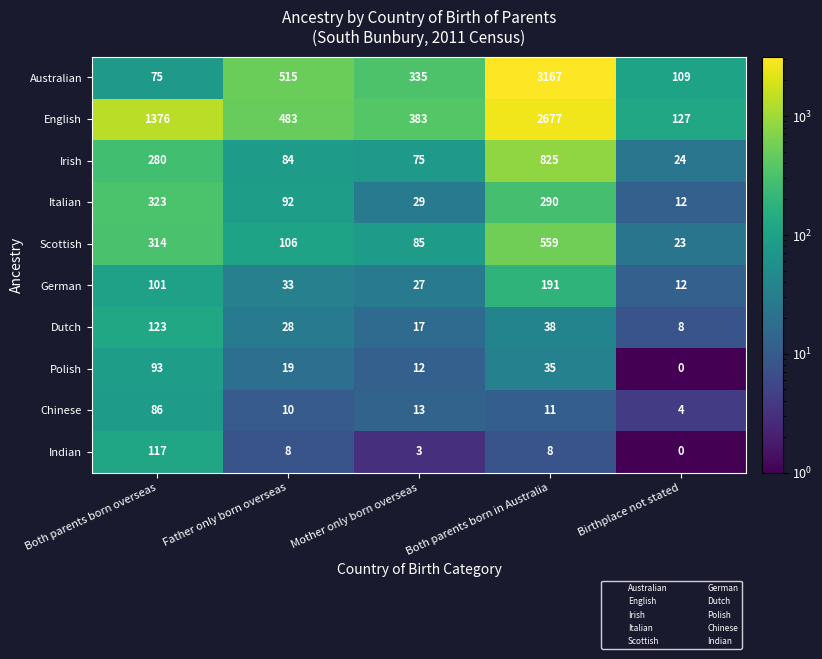

How many categories are shown in the chart?

5